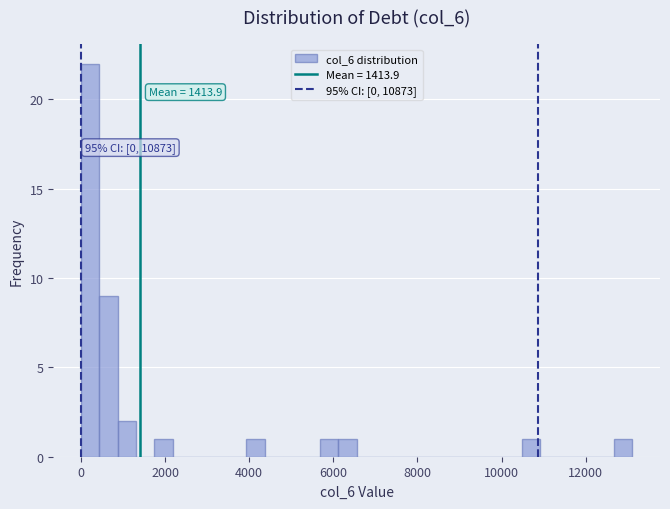

Around what value on the x-axis is the tallest bar? Give the approximate position of its centre, as read against the axis.

200